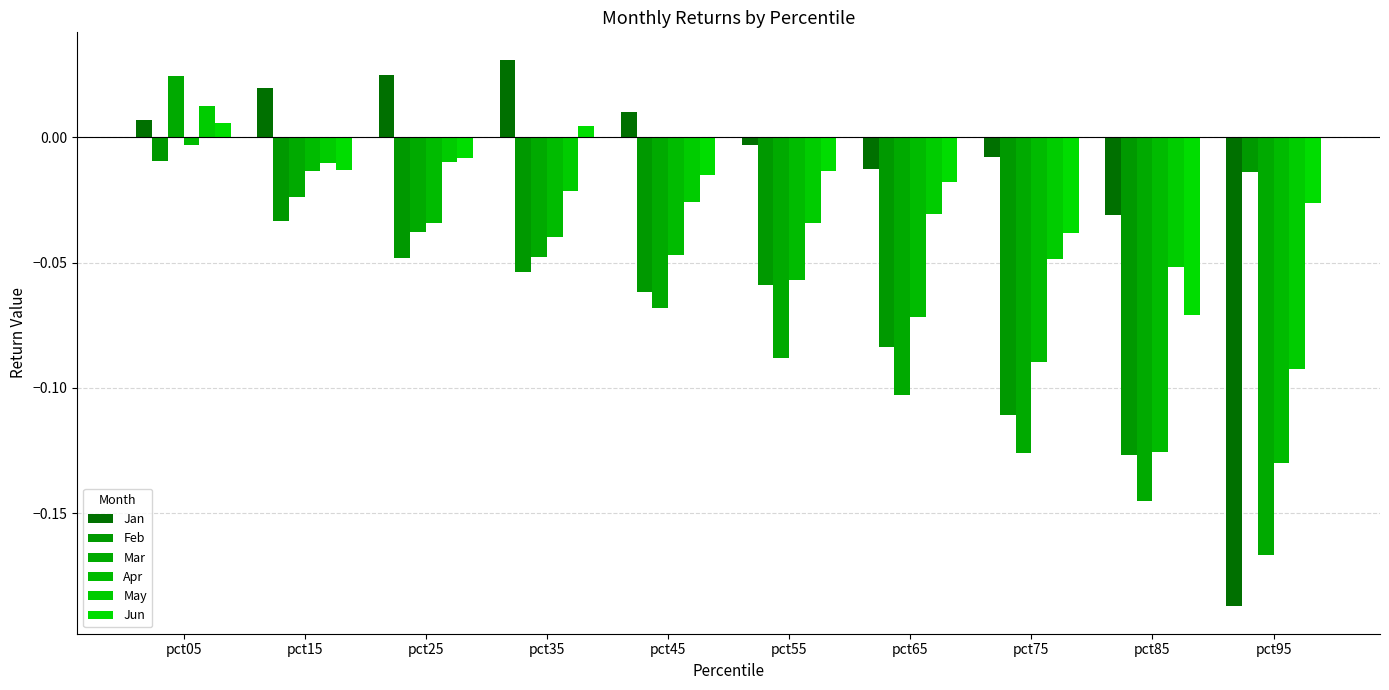

How many groups of bars are there?

10